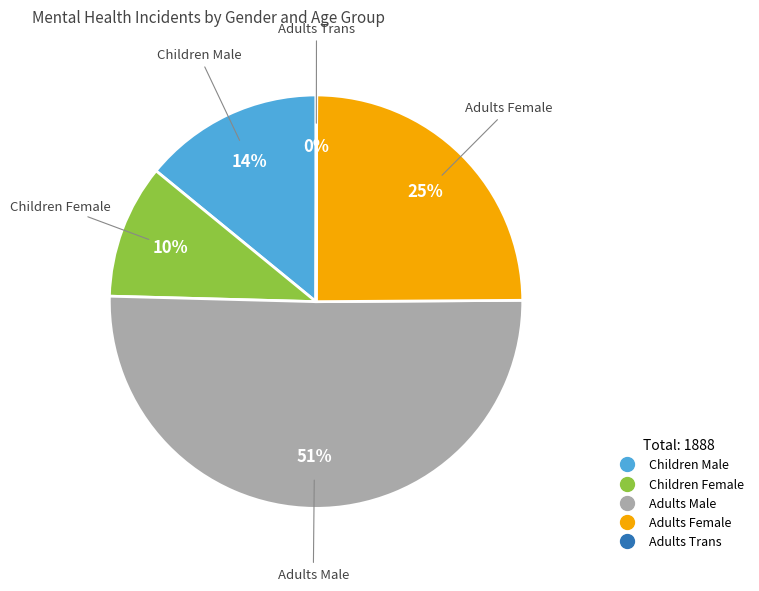

Between Children Female and Adults Male, which is larger?

Adults Male